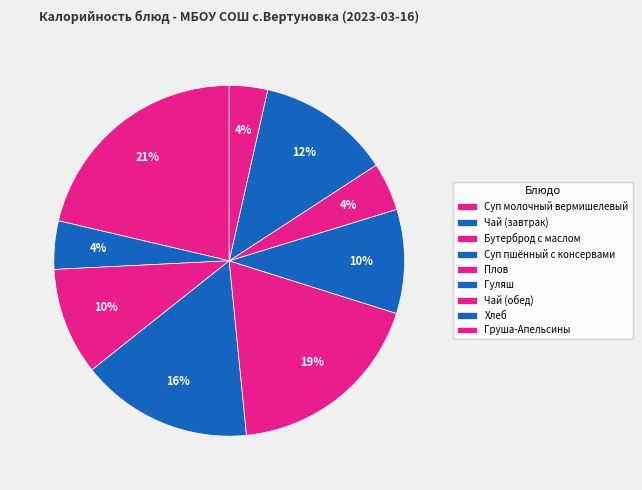

What percentage is the Чай (завтрак) slice, to the nearest percent?

4%